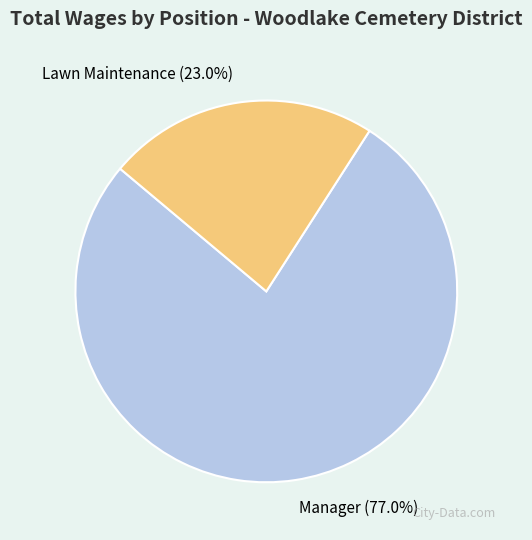

What percentage is NOT represented by Lawn Maintenance?

77.0%